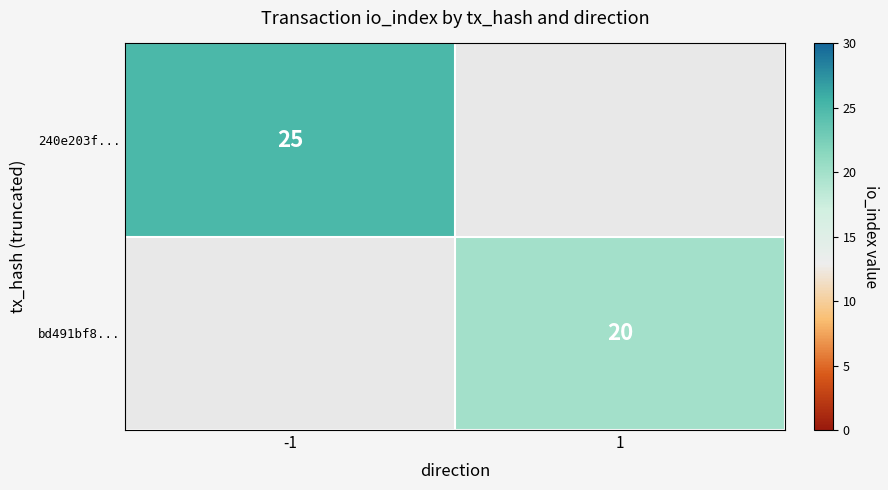

The 240e203f... series shows 25 at -1. True or false?

True